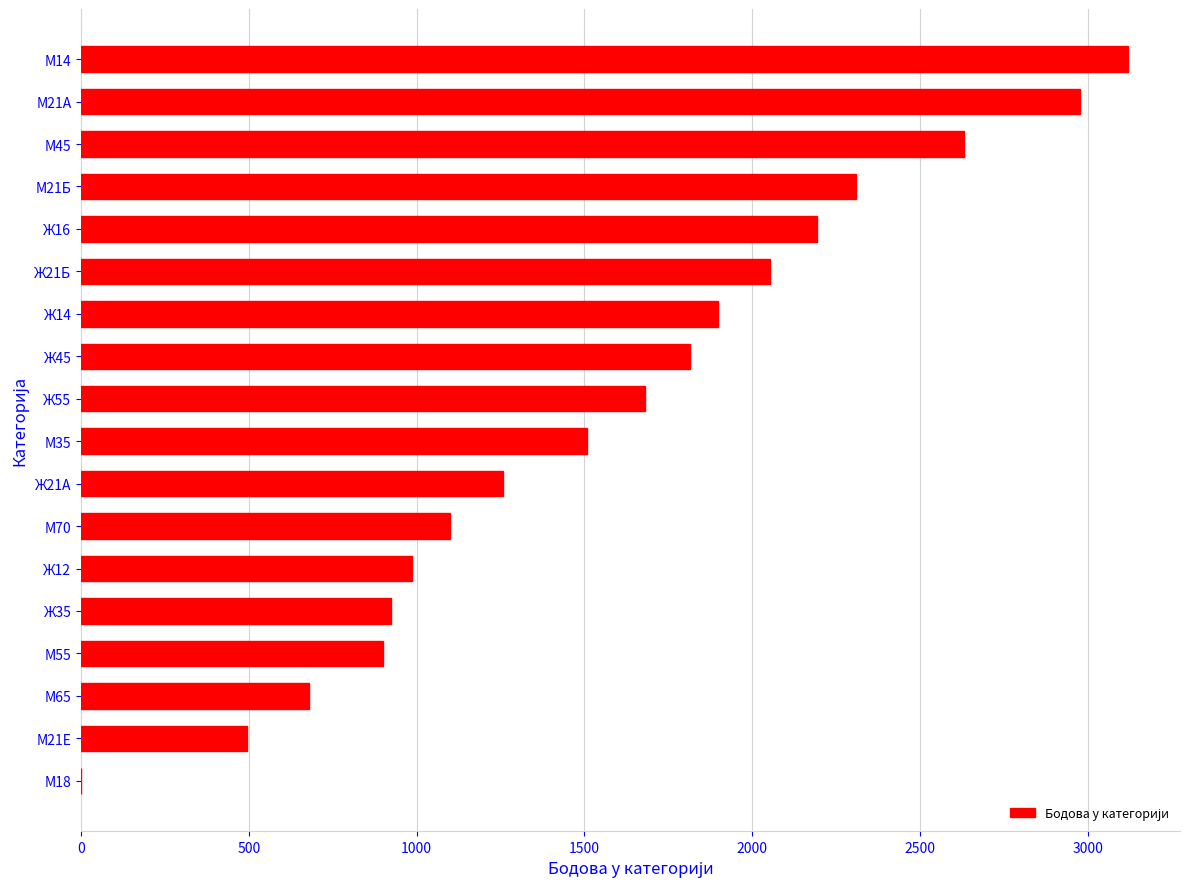

What is the greatest value displayed?

3119.0